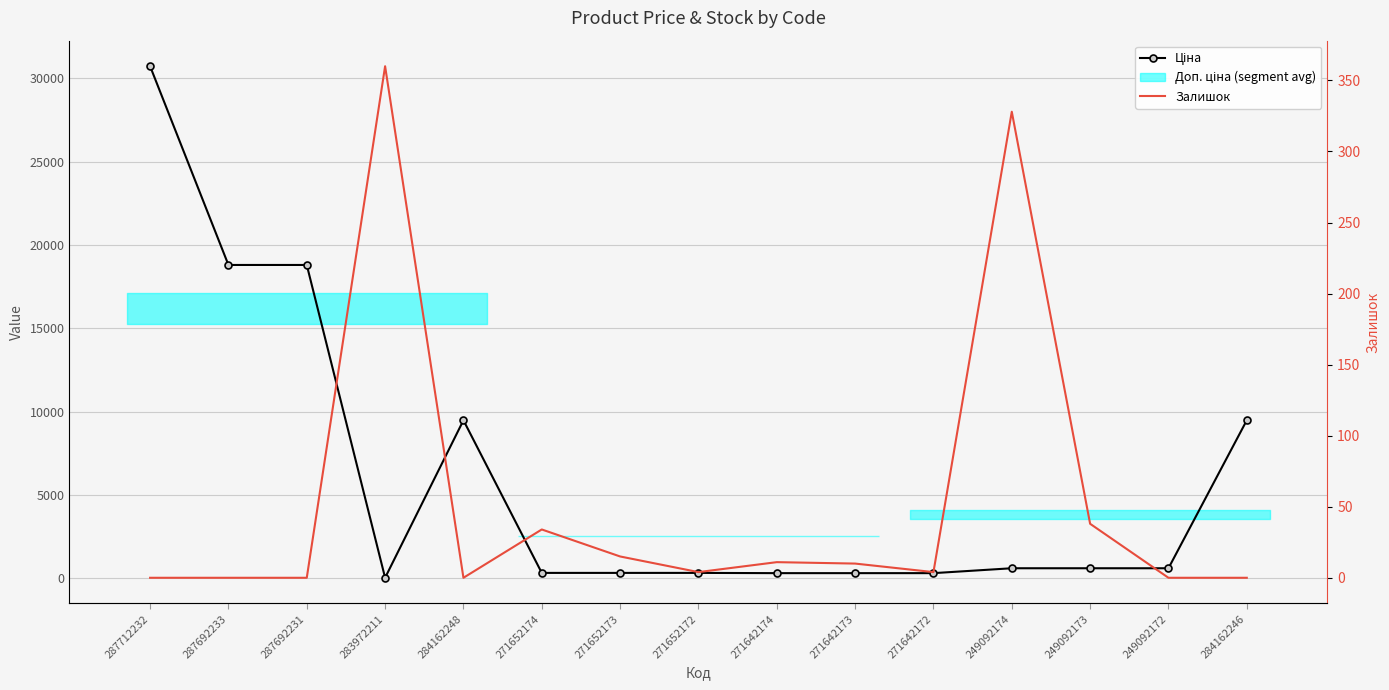

Does the chart have visible grid lines?

Yes